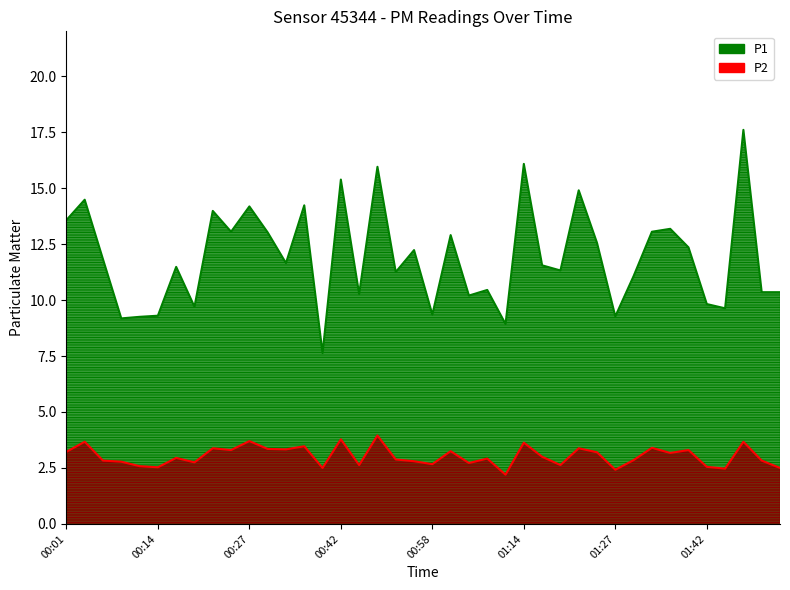

Rank the categories by P1 value from lowest to highest.

00:39, 01:11, 00:09, 00:11, 01:27, 00:14, 00:58, 01:45, 00:19, 01:42, 01:03, 00:44, 01:49, 01:52, 01:06, 01:29, 00:52, 01:19, 00:17, 01:16, 00:34, 00:06, 00:55, 01:40, 01:24, 01:00, 00:32, 00:24, 01:35, 01:37, 00:01, 00:22, 00:27, 00:37, 00:04, 01:22, 00:42, 00:50, 01:14, 01:47